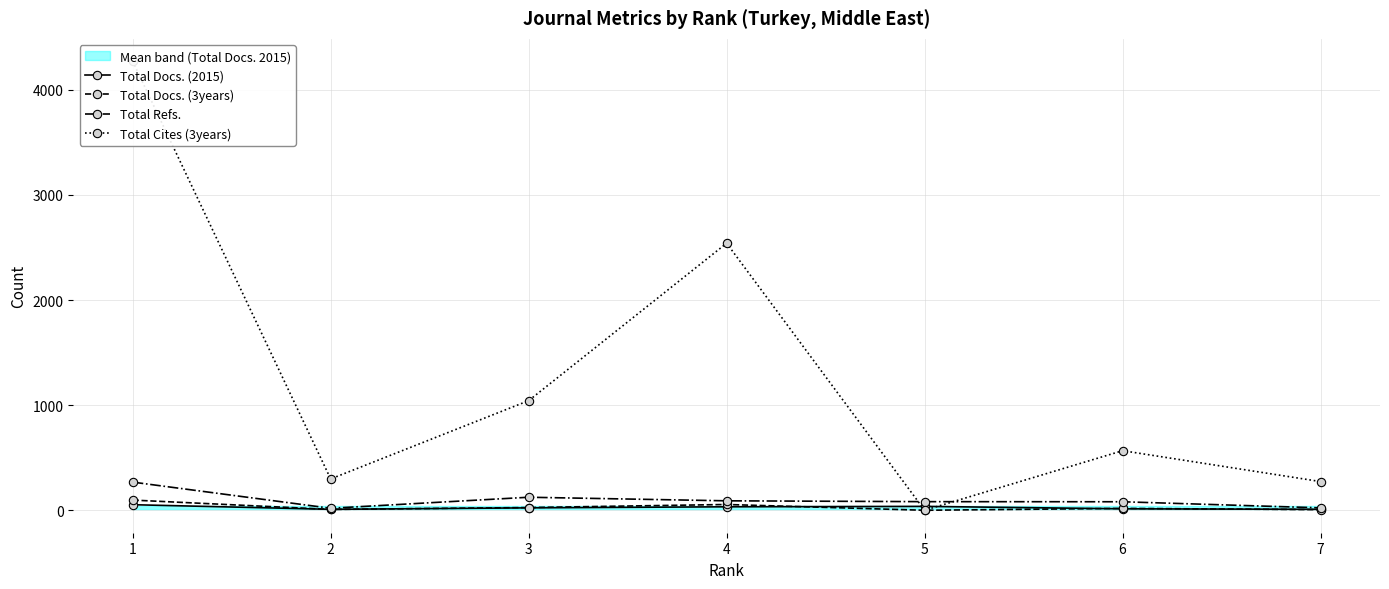

What is the maximum value for Total Docs. (2015)?

53